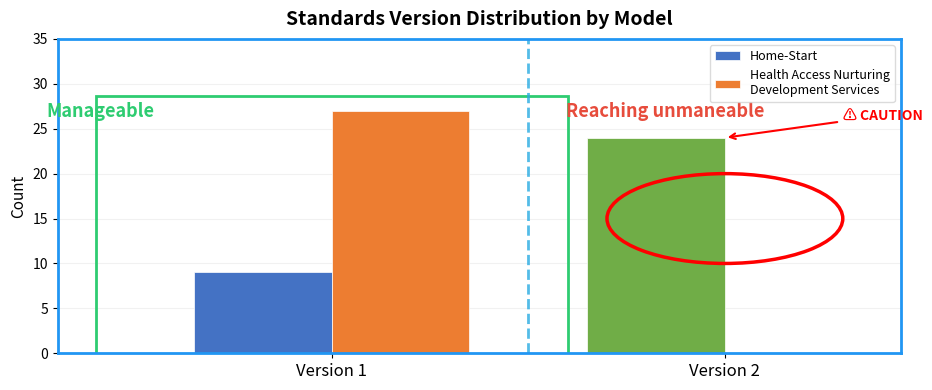

What is the total value across all series at Version 2?

24